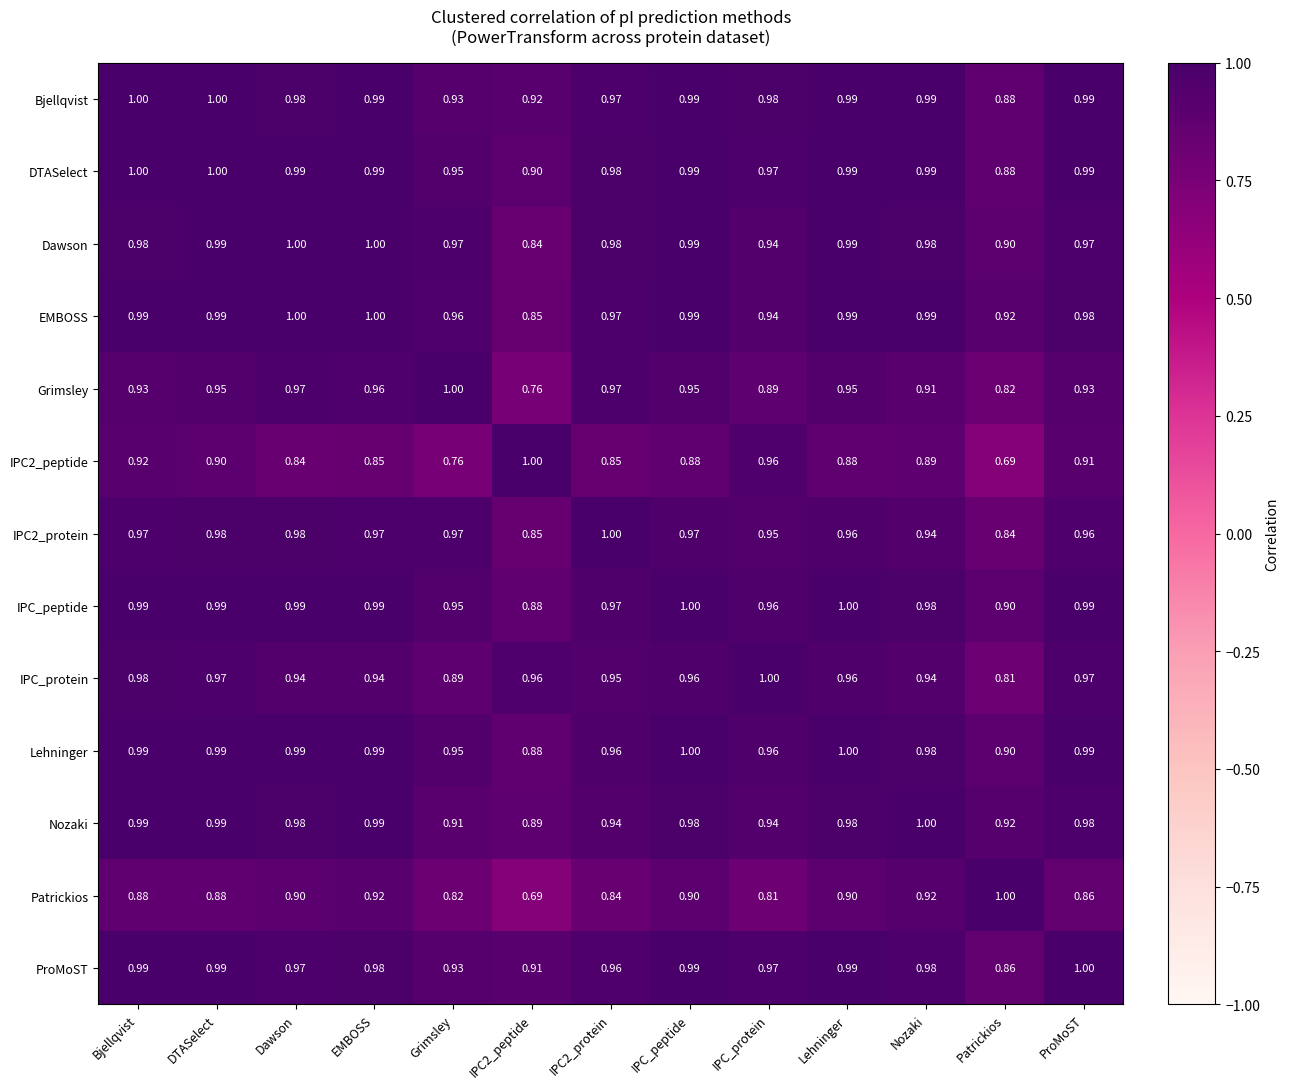

At which label is Bjellqvist closest to 0?

Patrickios